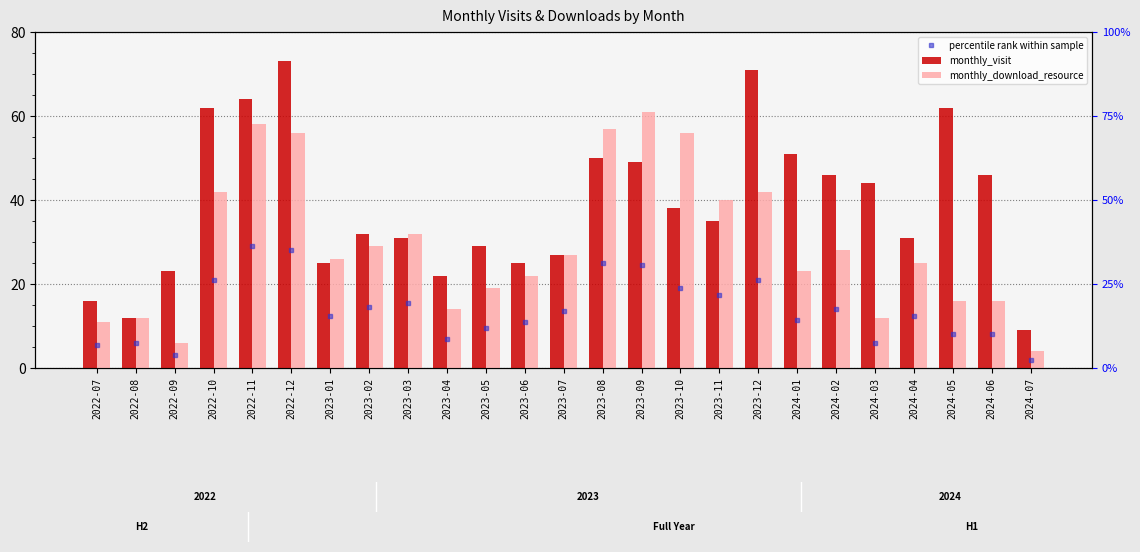

What is the difference between the maximum and minimum values in the monthly_download_resource series?

57